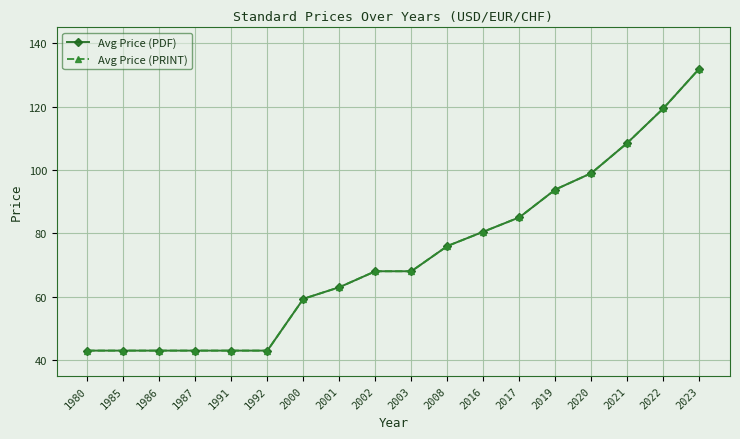

At how many categories does at least one series exceed 75?

8